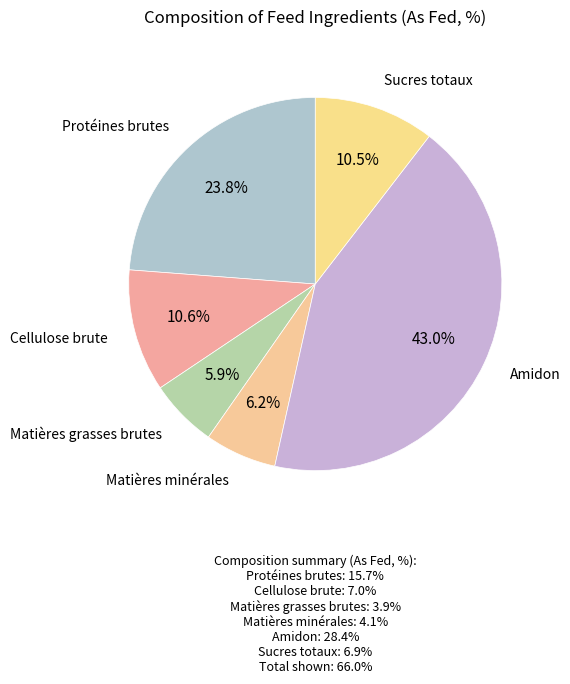

The Cellulose brute slice represents 1% of the pie. True or false?

False